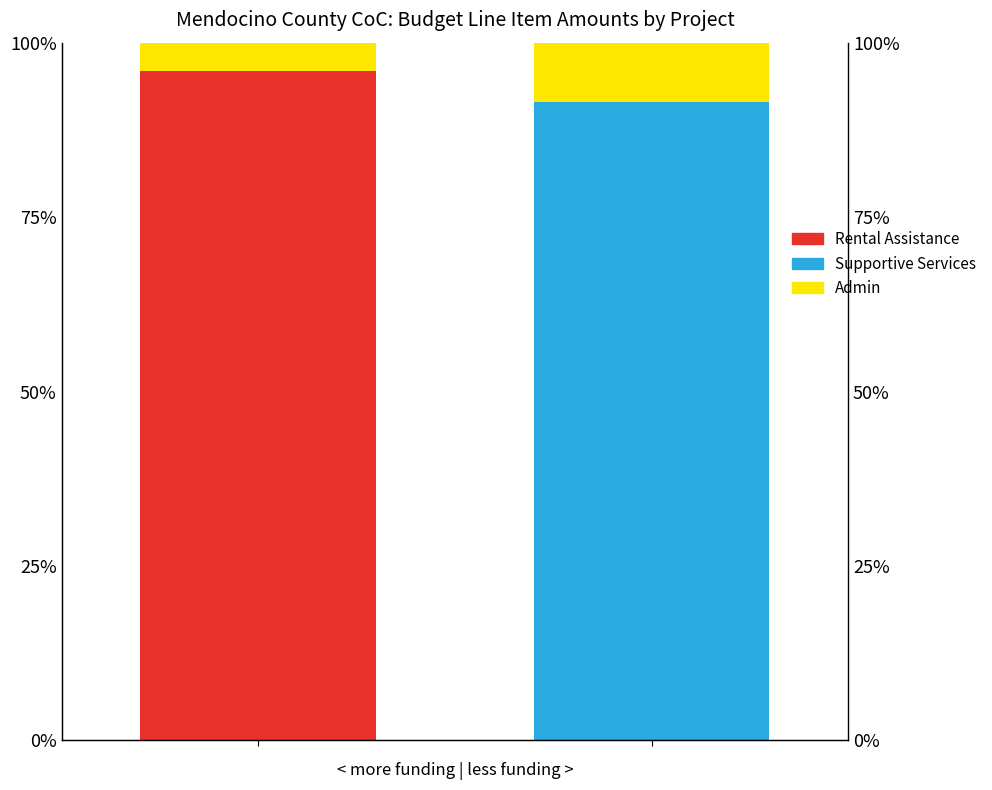

The Admin series shows 4.3 at 1. True or false?

False